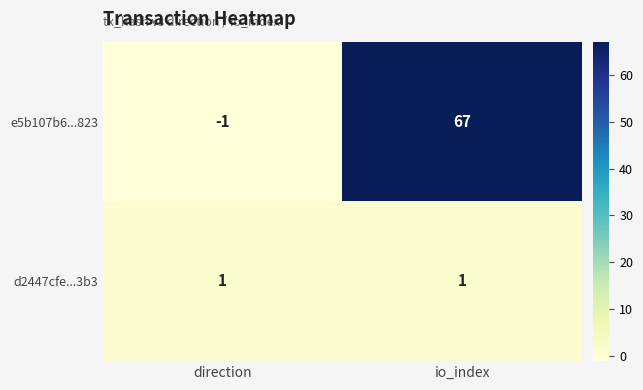

What is the approximate value of e5b107b6...823 at io_index, to the nearest 5?

65